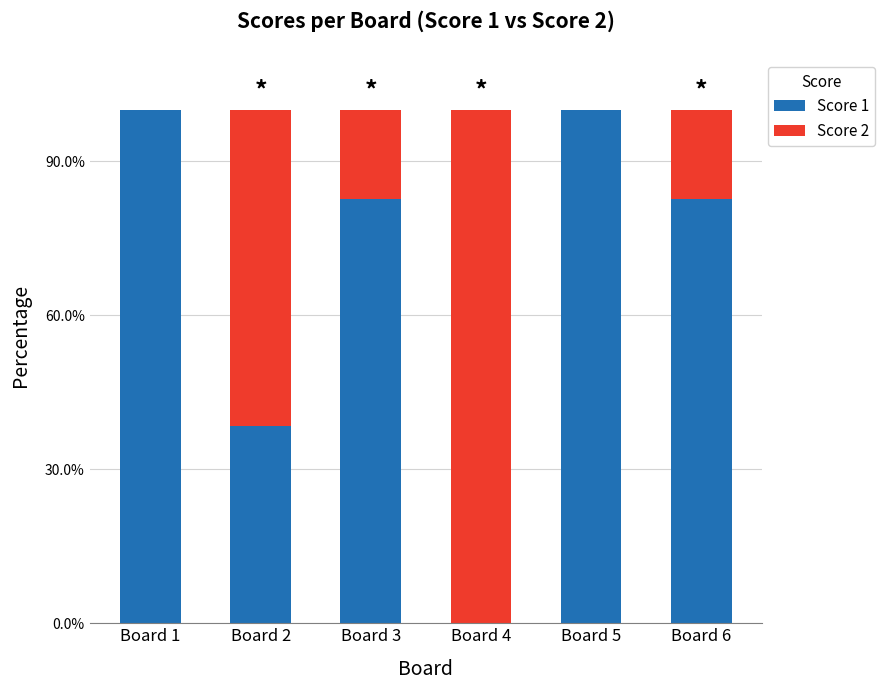

Are the bars grouped side by side (vs. stacked)?

No